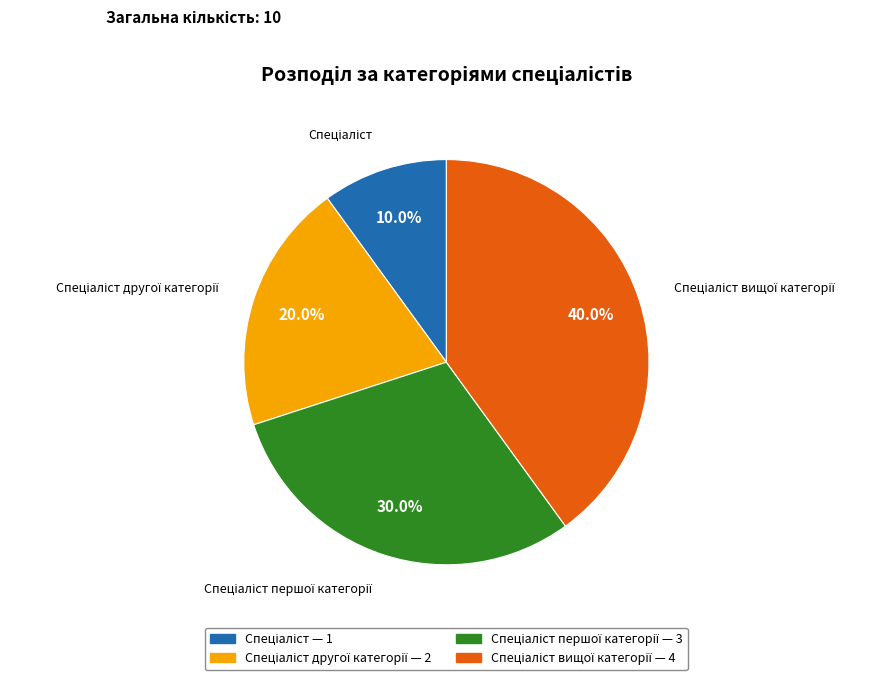

Is there a majority slice in this chart?

No